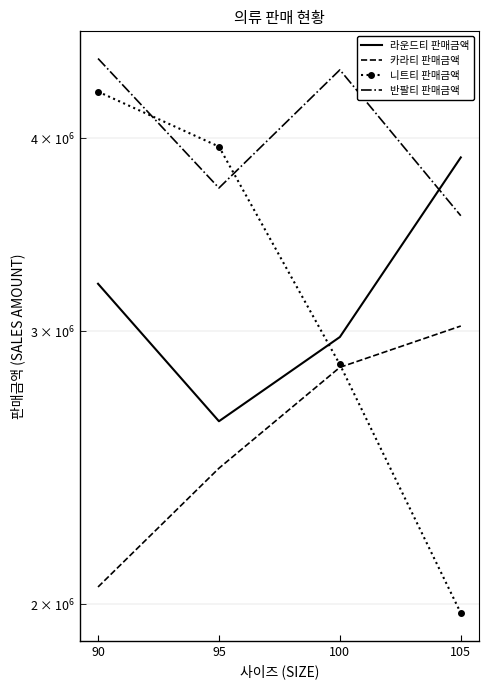

The 니트티 판매금액 series shows 2856000 at 100. True or false?

True